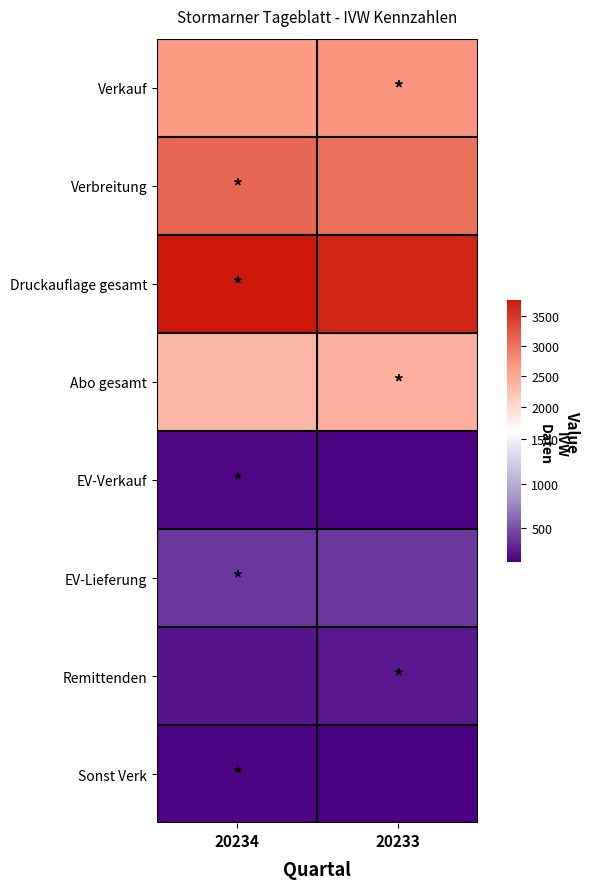

Reading left to right, what are all the values shown in this chart?

Verkauf: 20234=2656	20233=2706
Verbreitung: 20234=3098	20233=3011
Druckauflage gesamt: 20234=3776	20233=3667
Abo gesamt: 20234=2347	20233=2439
EV-Verkauf: 20234=158	20233=150
EV-Lieferung: 20234=384	20233=384
Remittenden: 20234=226	20233=234
Sonst Verk: 20234=151	20233=117